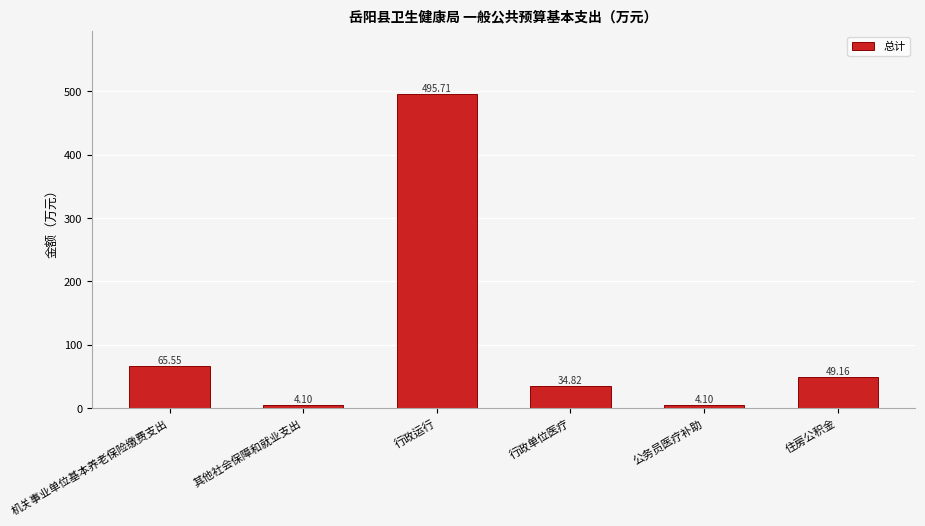

At which label does the data first exceed 49?

机关事业单位基本养老保险缴费支出